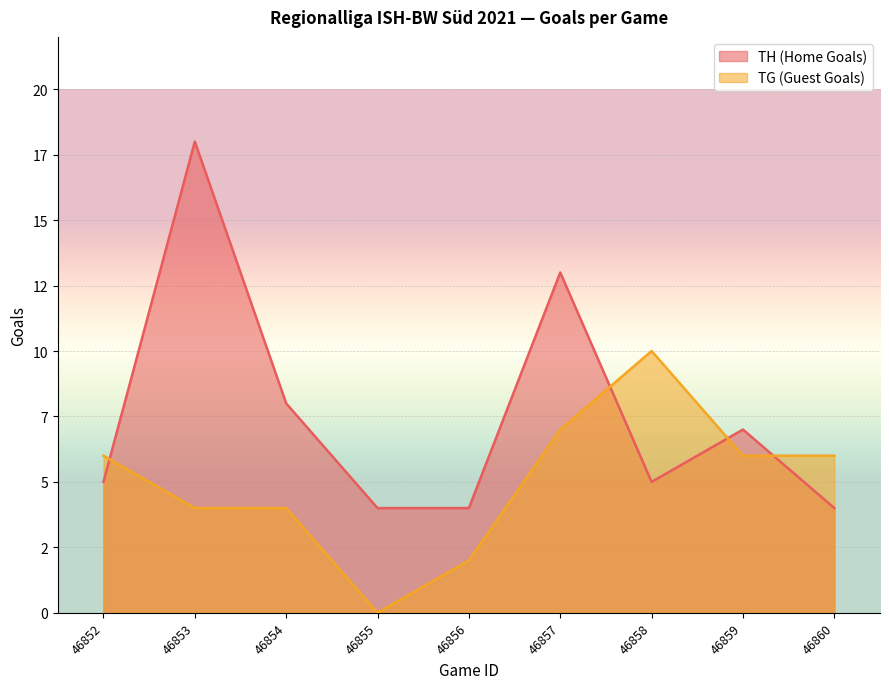

What is the greatest value displayed?

18